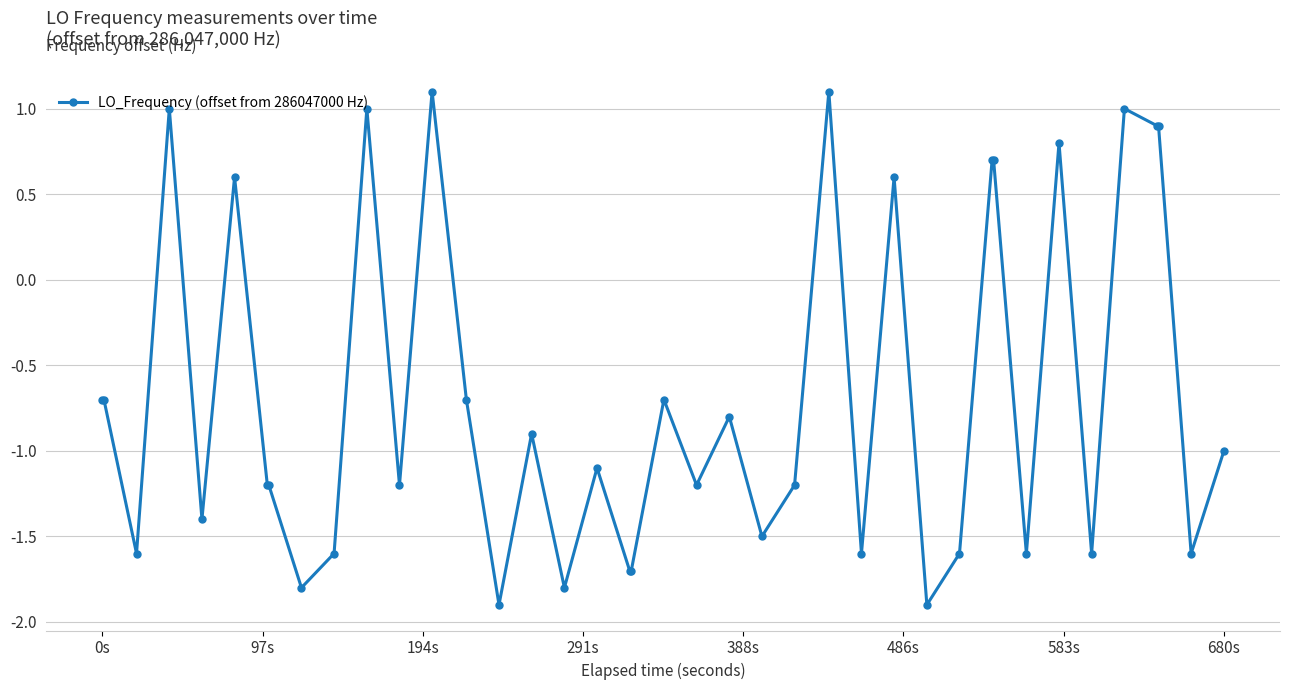

Count the number of data series in this chart.

1